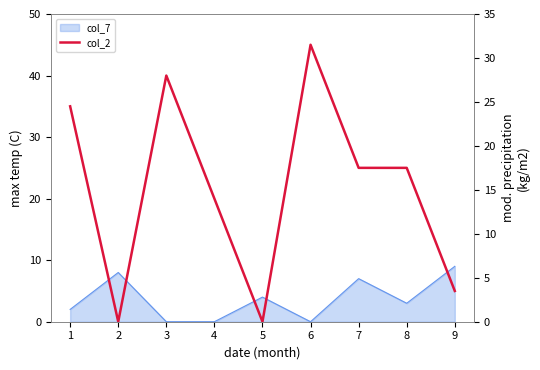

Where does the data first go above 17?

1